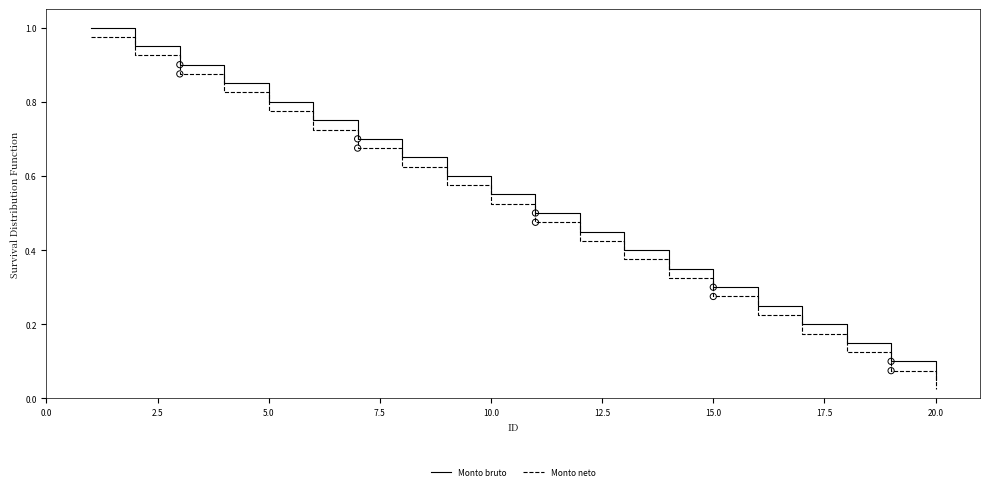

Which series has the largest total across all categories?

Monto bruto